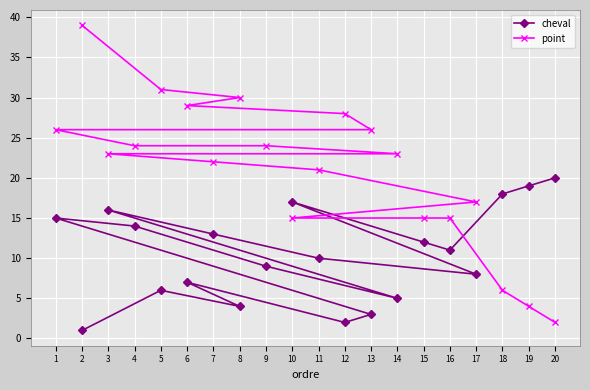

How many data points in cheval are less than 11?

10